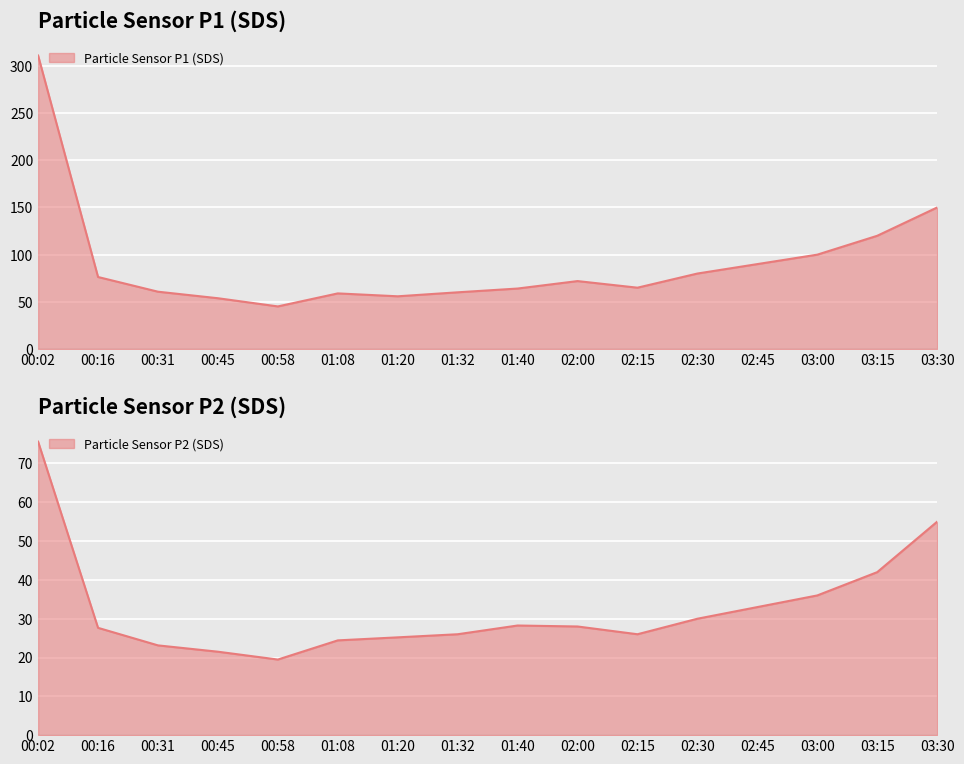

Which series changed the most between 00:45 and 03:00?

SDS_P1